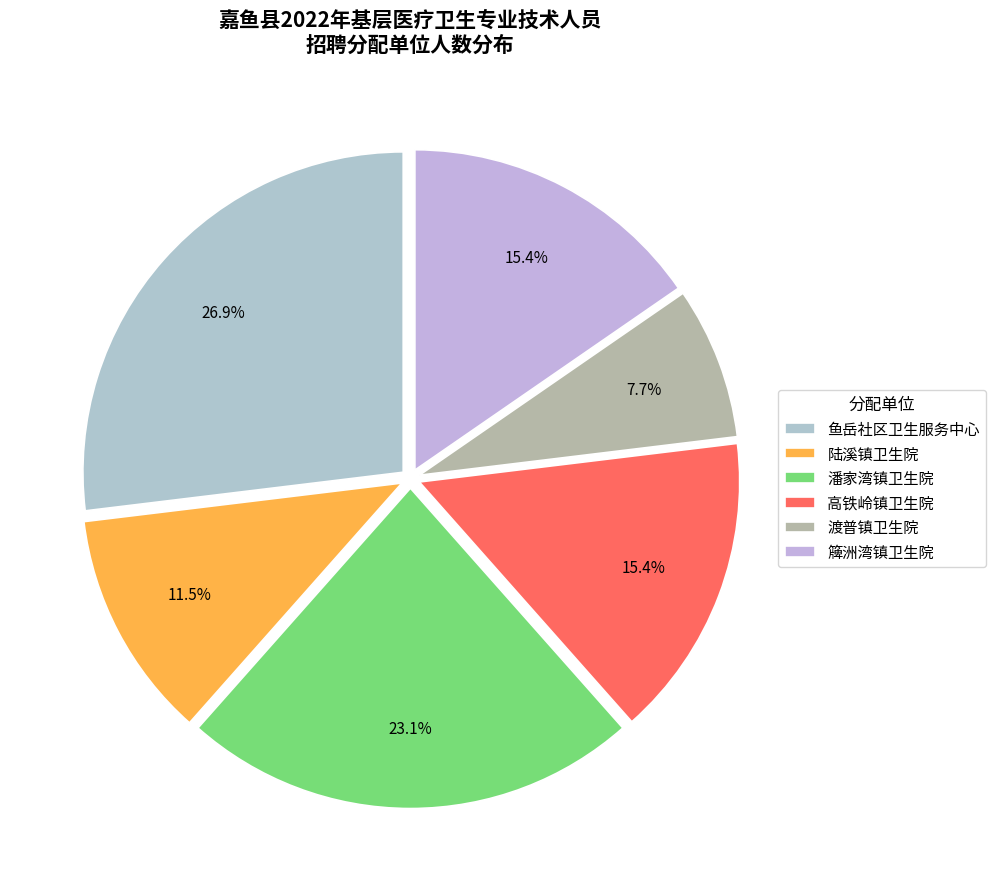

What percentage is NOT represented by 渡普镇卫生院?

92.3%